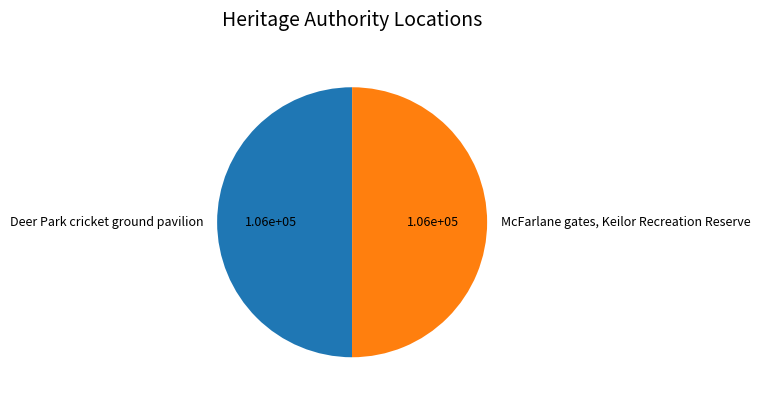

Approximately how many times larger is the value at McFarlane gates, Keilor Recreation Reserve compared to Deer Park cricket ground pavilion?

1.0